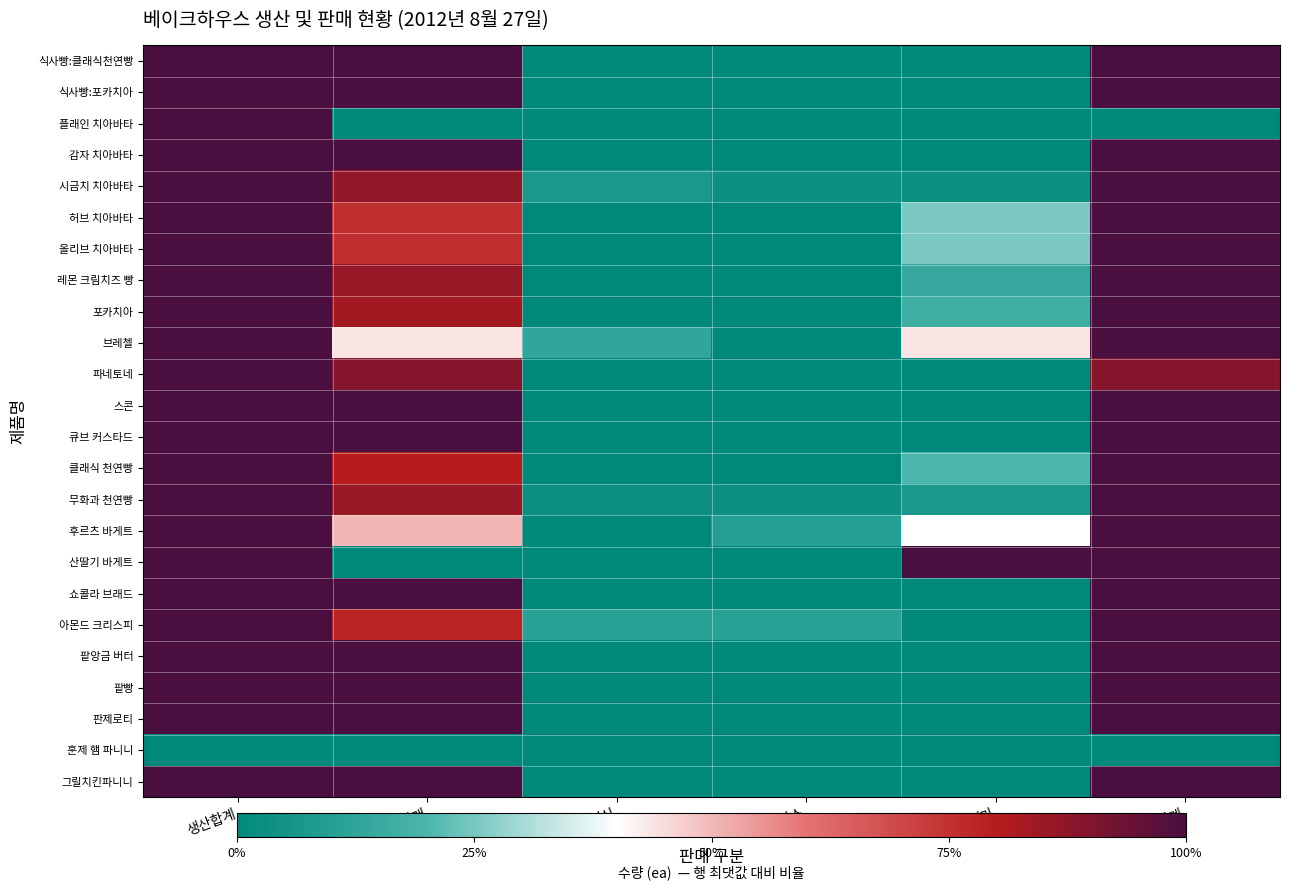

How many series are shown in this chart?

24